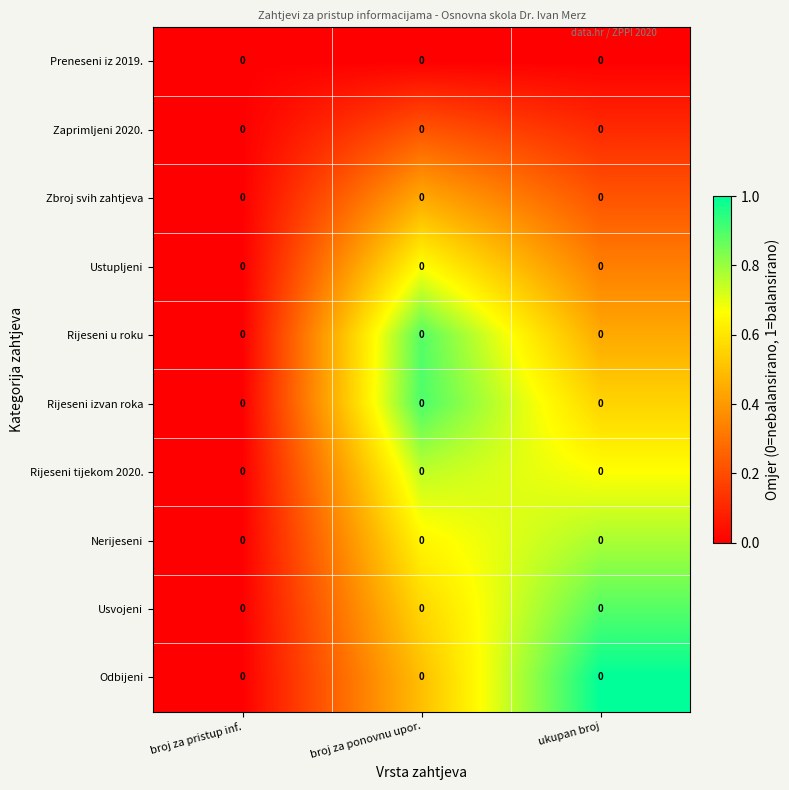

Rank the series at broj za pristup inf. from lowest to highest value.

Preneseni iz 2019., Zaprimljeni 2020., Zbroj svih zahtjeva, Ustupljeni, Rijeseni u roku, Rijeseni izvan roka, Rijeseni tijekom 2020., Nerijeseni, Usvojeni, Odbijeni